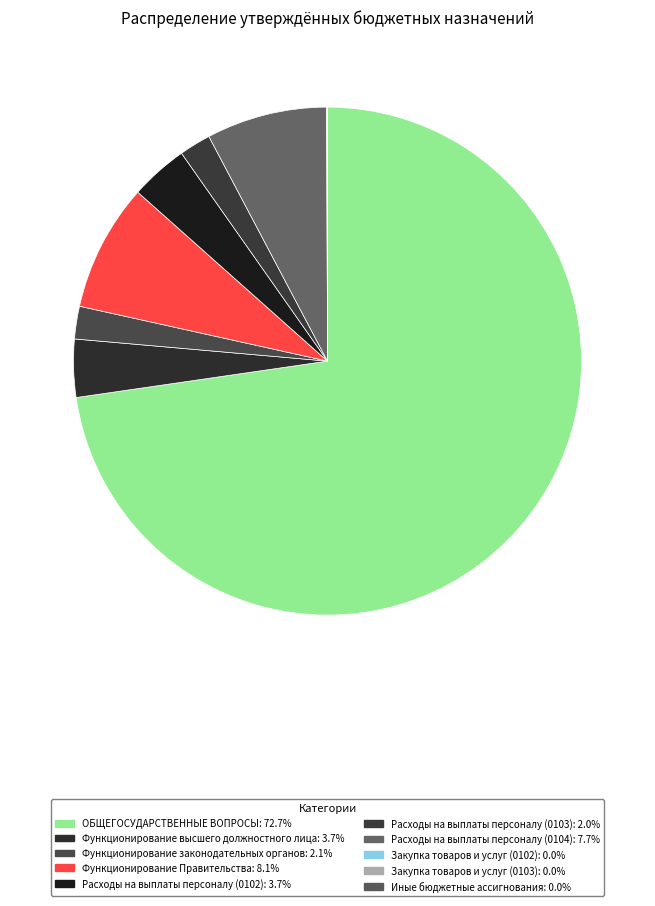

What is the total percentage of Функционирование Правительства and Расходы на выплаты персоналу (0104)?

15.8%